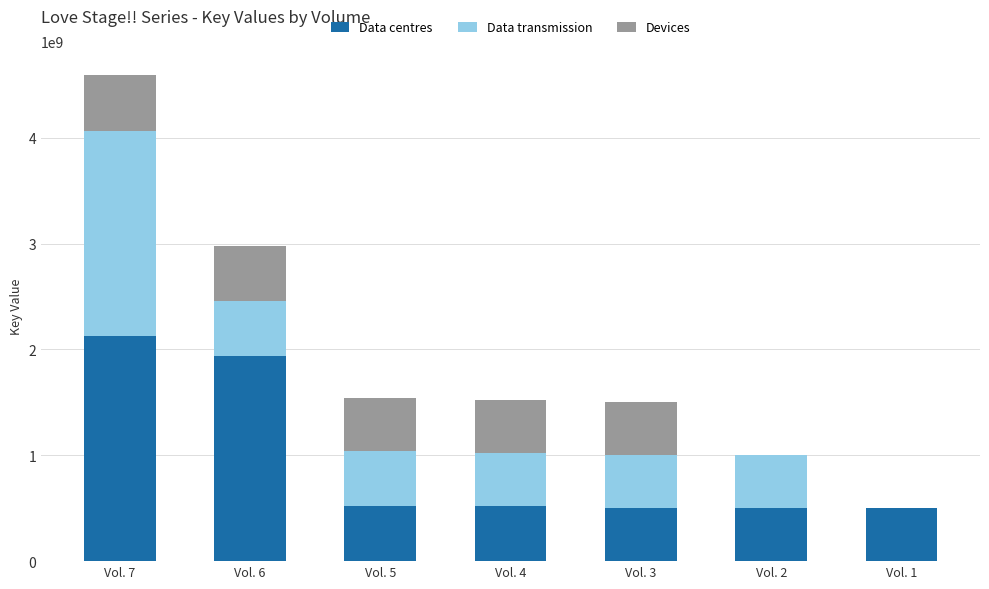

Where is Data centres nearest to the value 1314229453?

Vol. 6